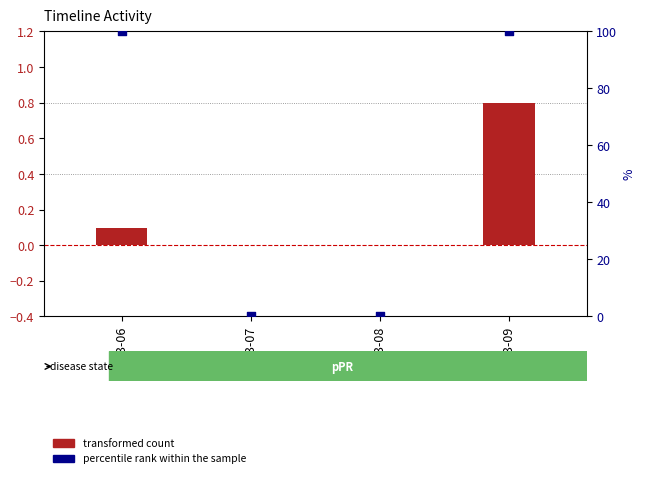

What is the total value across all series at 2023-09?

100.8